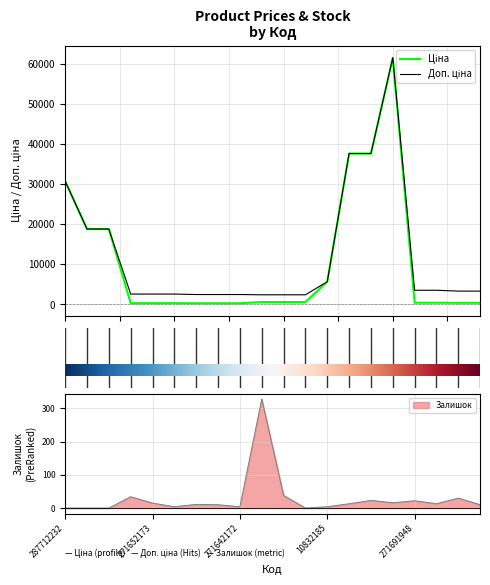

What is the value of the Ціна point at the 4th from the left?

324.8